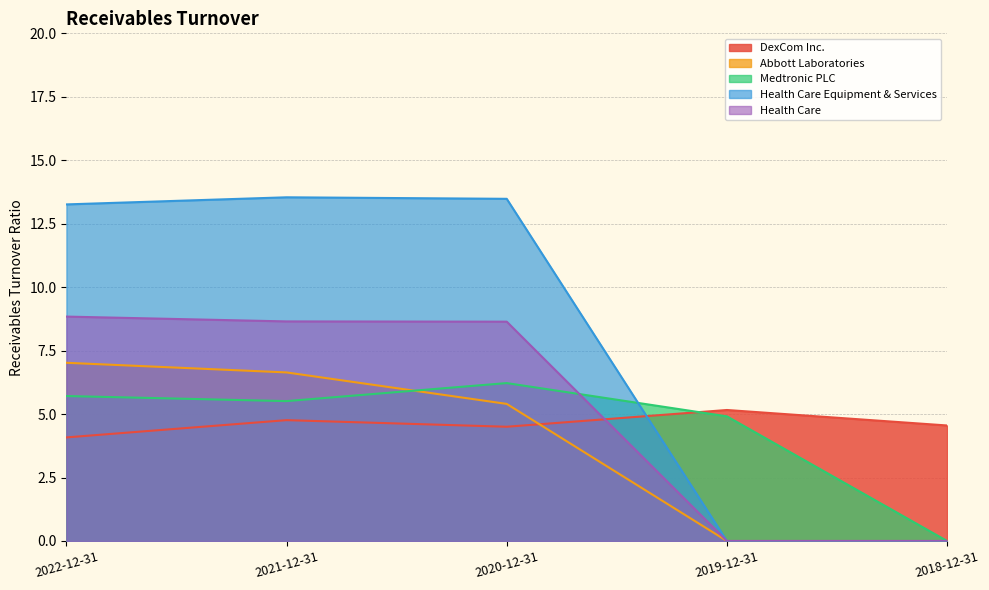

What is the sum of the Health Care Equipment & Services values at 2020-12-31 and 2021-12-31?

27.0